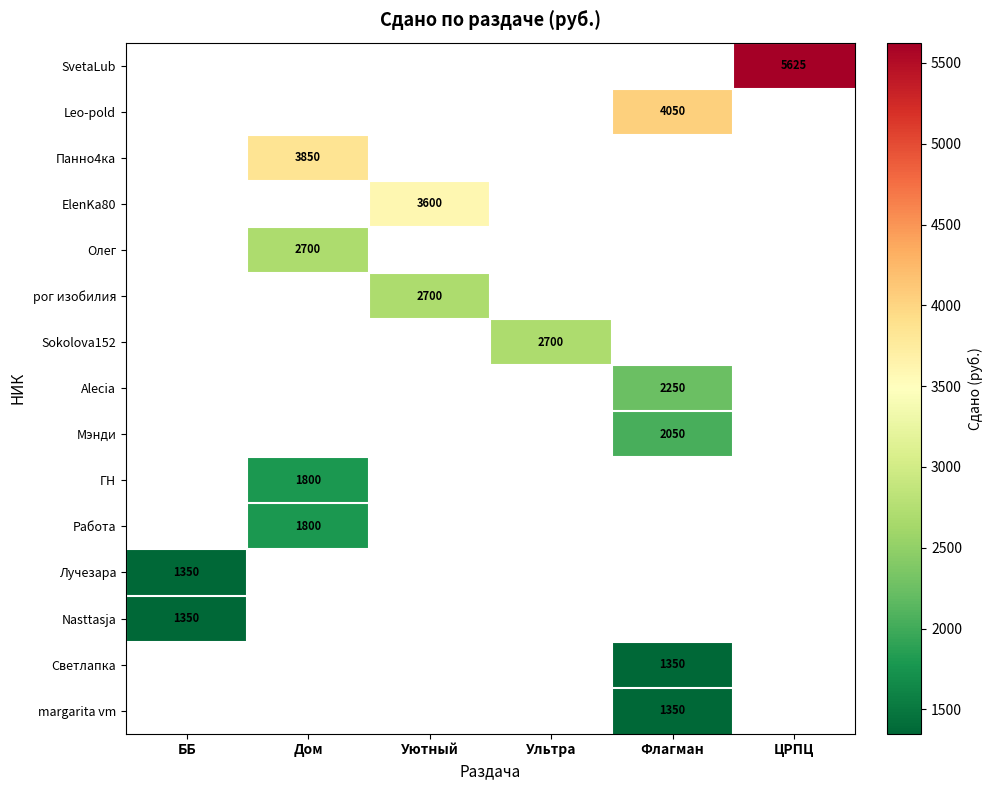

Count the number of data series in this chart.

15